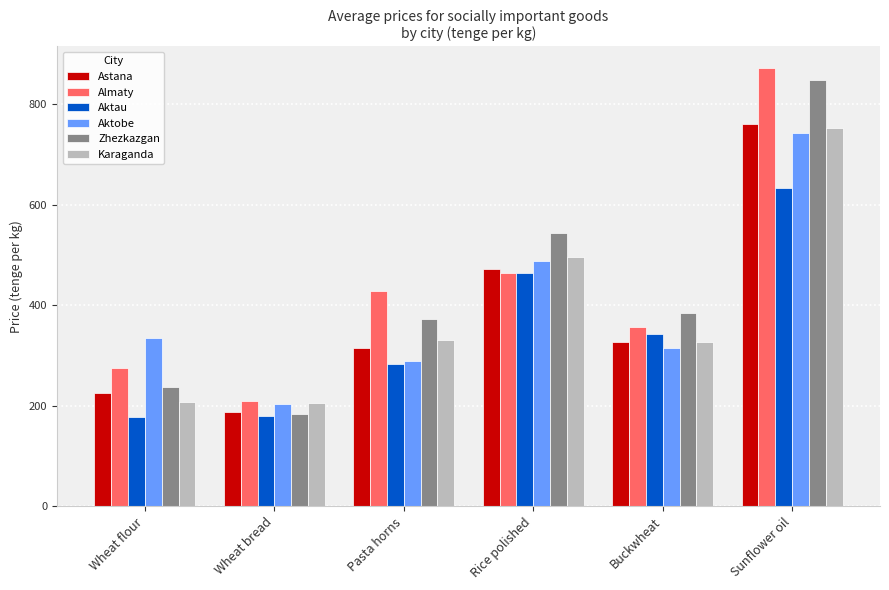

What is the total value across all series at Wheat flour?

1457